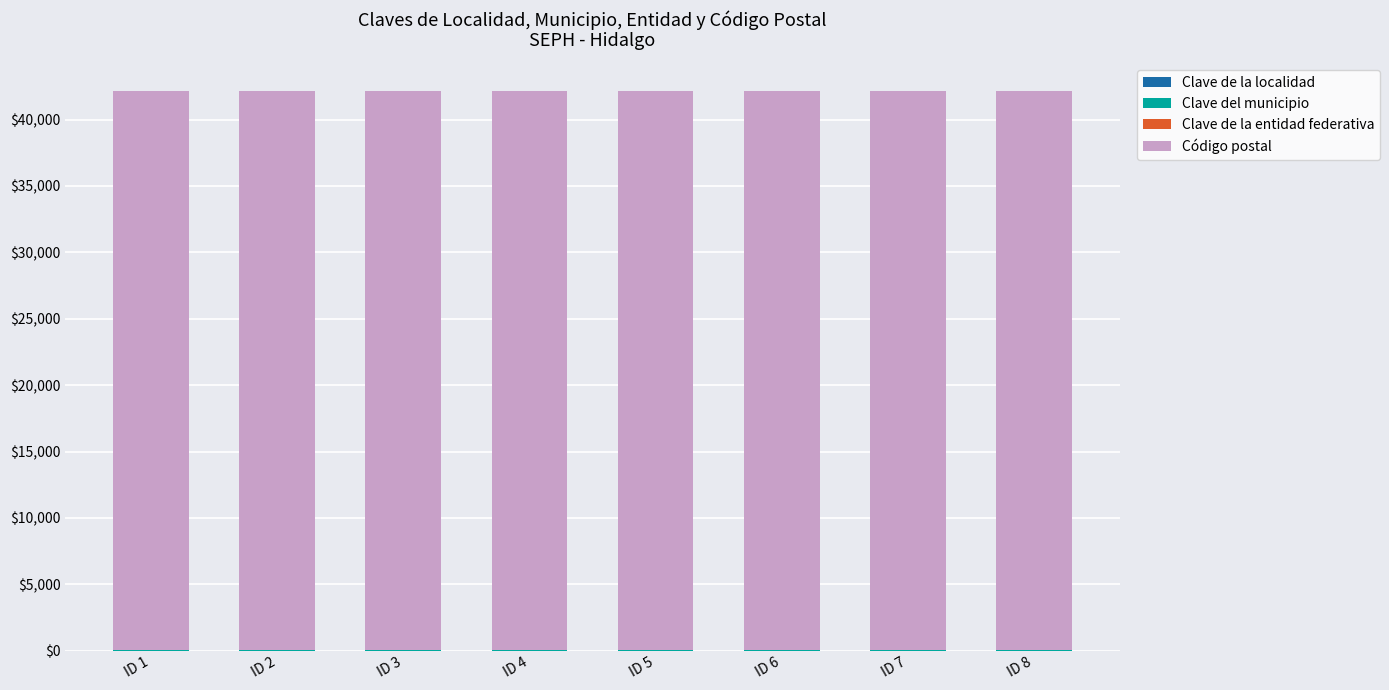

How many series are shown in this chart?

4